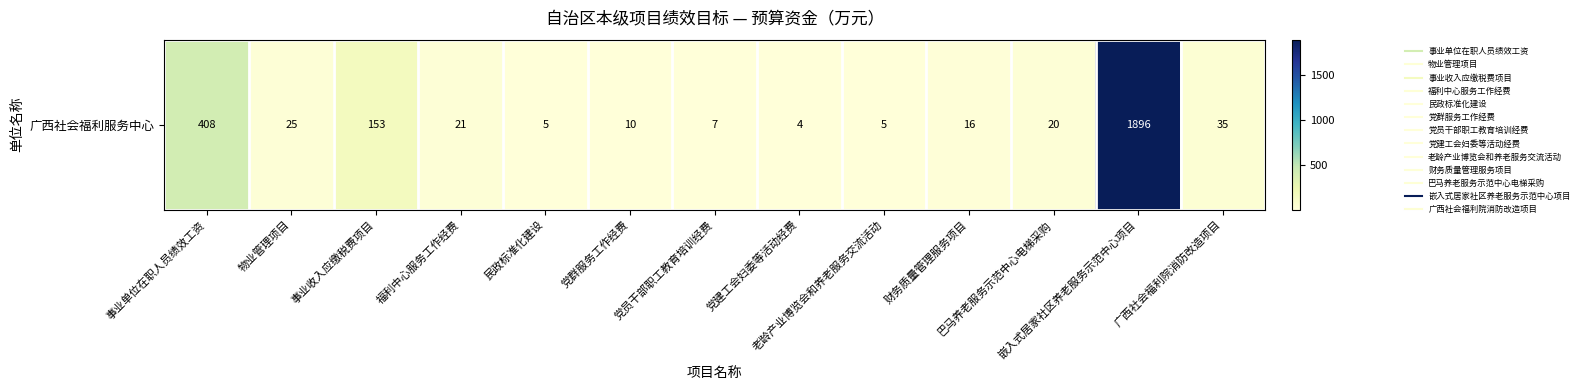

Reading left to right, list all the values displayed in this chart.

事业单位在职人员绩效工资=408.0	物业管理项目=25.0	事业收入应缴税费项目=152.8	福利中心服务工作经费=21.2	民政标准化建设=5.0	党群服务工作经费=10.0	党员干部职工教育培训经费=7.2	党建工会妇委等活动经费=3.6	老龄产业博览会和养老服务交流活动=5.0	财务质量管理服务项目=16.0	巴马养老服务示范中心电梯采购=20.0	嵌入式居家社区养老服务示范中心项目=1896.0	广西社会福利院消防改造项目=35.0